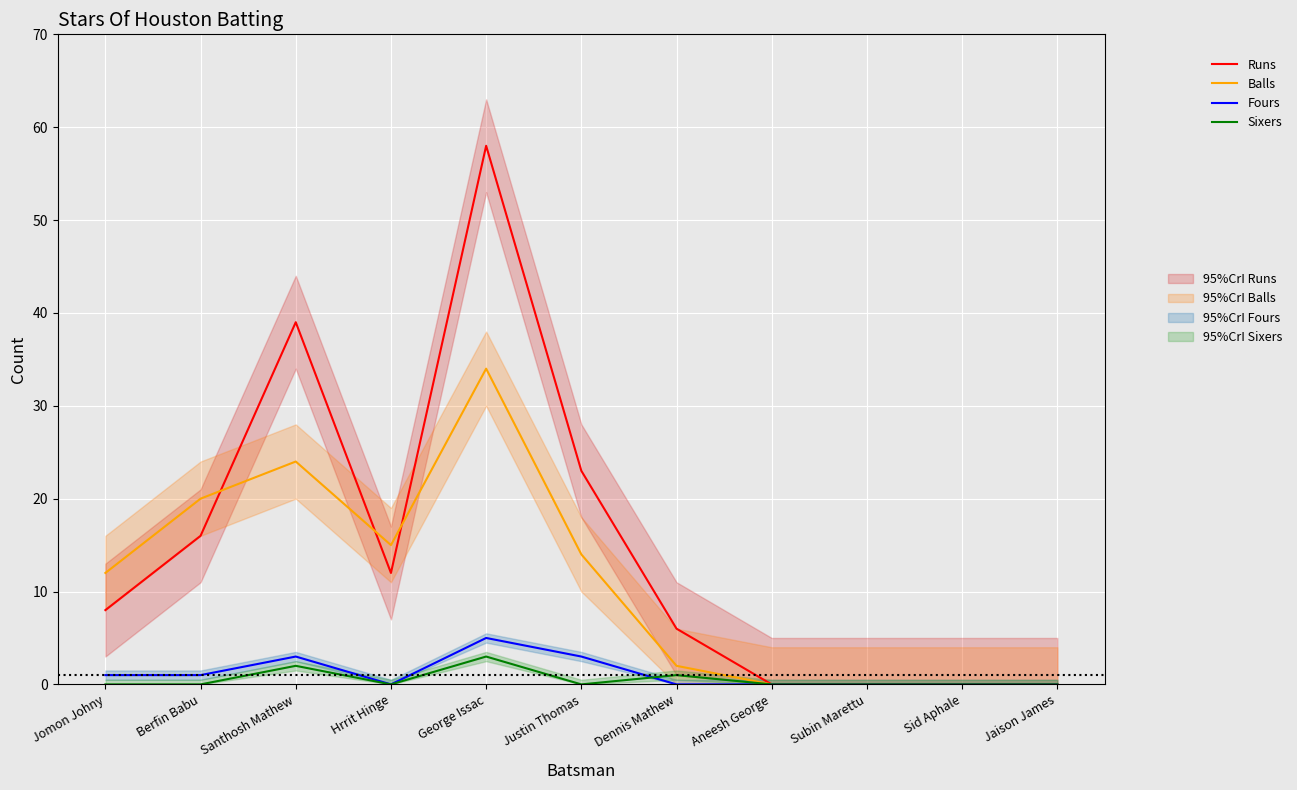

Reading left to right, extract all data points from this chart.

Runs: Jomon Johny=8	Berfin Babu=16	Santhosh Mathew=39	Hrrit Hinge=12	George Issac=58	Justin Thomas=23	Dennis Mathew=6	Aneesh George=0	Subin Marettu=0	Sid Aphale=0	Jaison James=0
Balls: Jomon Johny=12	Berfin Babu=20	Santhosh Mathew=24	Hrrit Hinge=15	George Issac=34	Justin Thomas=14	Dennis Mathew=2	Aneesh George=0	Subin Marettu=0	Sid Aphale=0	Jaison James=0
Fours: Jomon Johny=1	Berfin Babu=1	Santhosh Mathew=3	Hrrit Hinge=0	George Issac=5	Justin Thomas=3	Dennis Mathew=0	Aneesh George=0	Subin Marettu=0	Sid Aphale=0	Jaison James=0
Sixers: Jomon Johny=0	Berfin Babu=0	Santhosh Mathew=2	Hrrit Hinge=0	George Issac=3	Justin Thomas=0	Dennis Mathew=1	Aneesh George=0	Subin Marettu=0	Sid Aphale=0	Jaison James=0